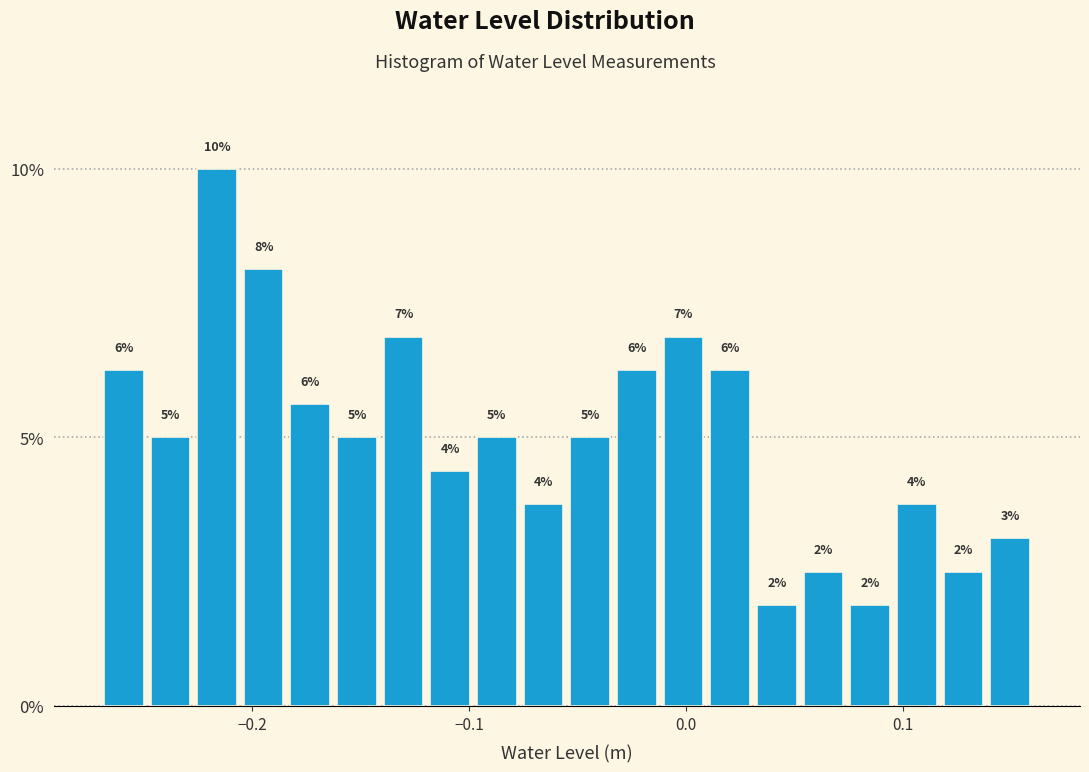

Read against the x-axis, roughly where is the centre of the tallest bar?

-0.22